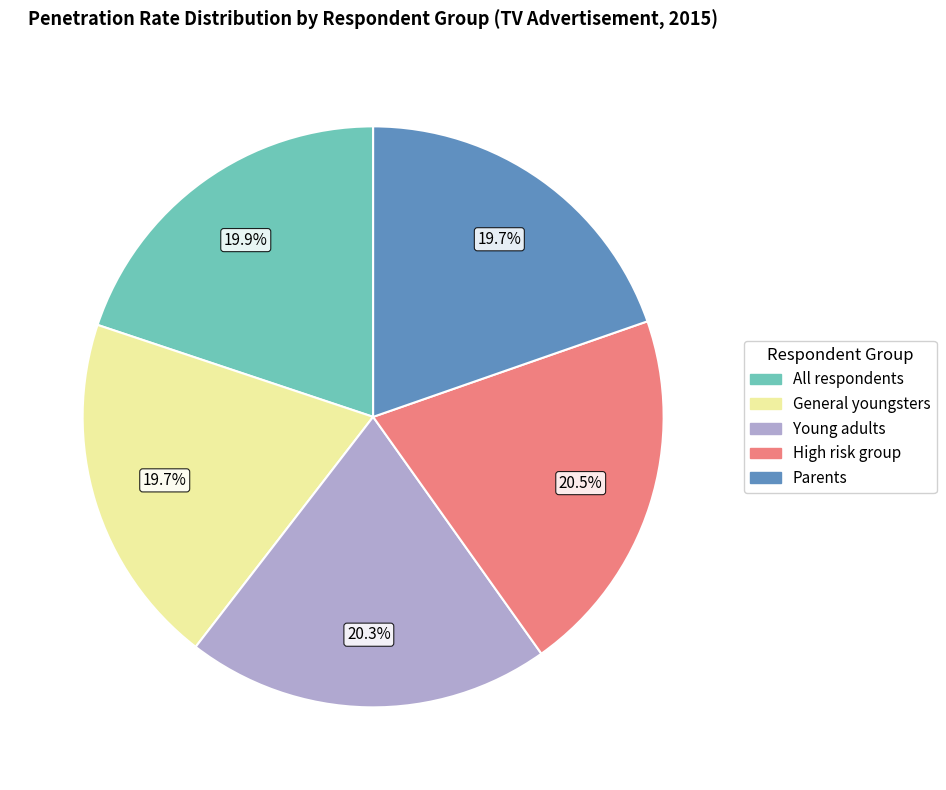

Do All respondents and Parents together represent more than half of the pie?

No